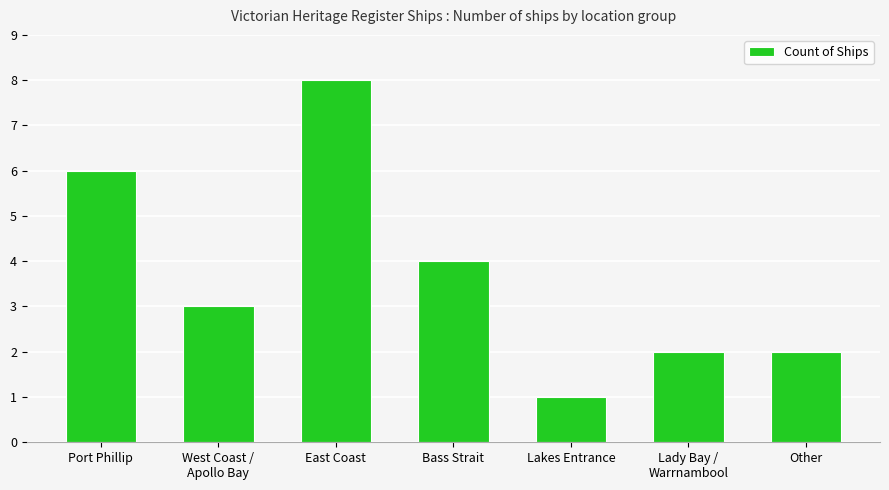

The chart shows a value of 5 at West Coast /
Apollo Bay. True or false?

False